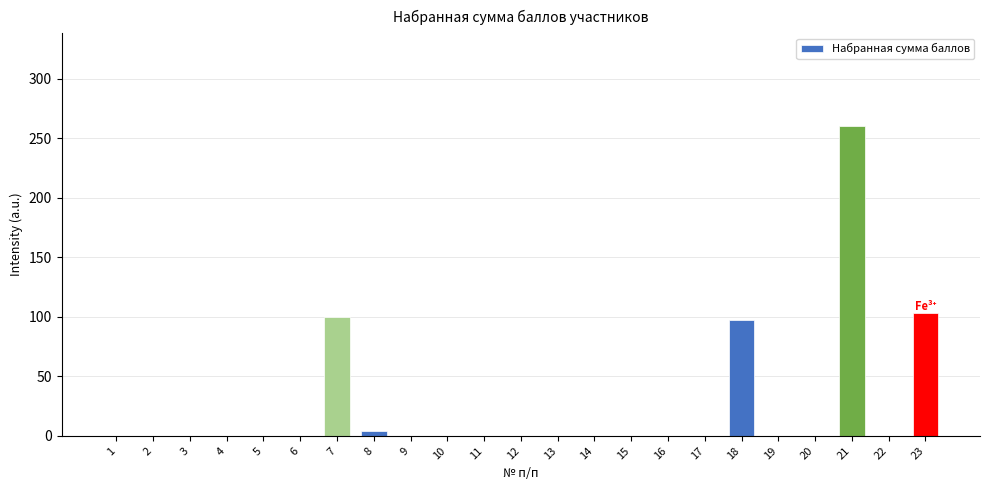

What is the change in value from 2 to 21?

+260